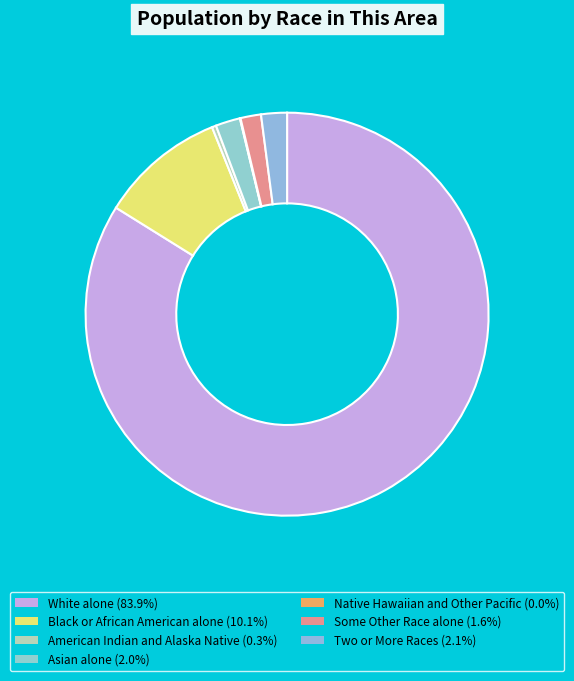

To the nearest percent, what is the average slice percentage?

14%